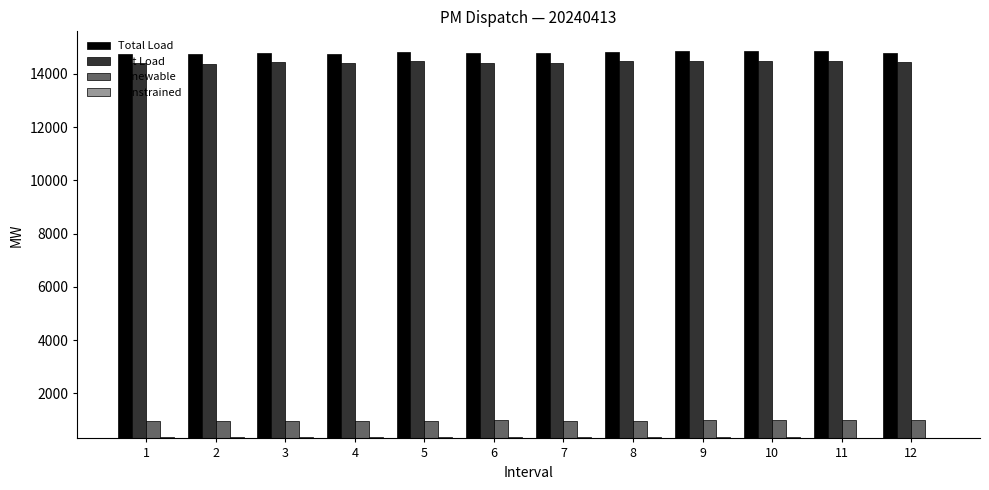

What is the greatest value displayed?

14855.0